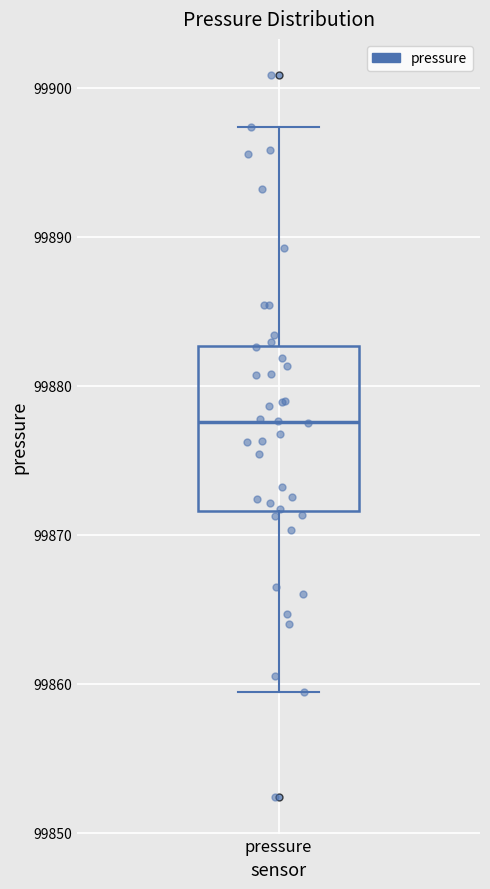

Where is the lower edge of the box for pressure on the y-axis? The values are not printed on the chart, so give them approximately, as read against the axis.

99872